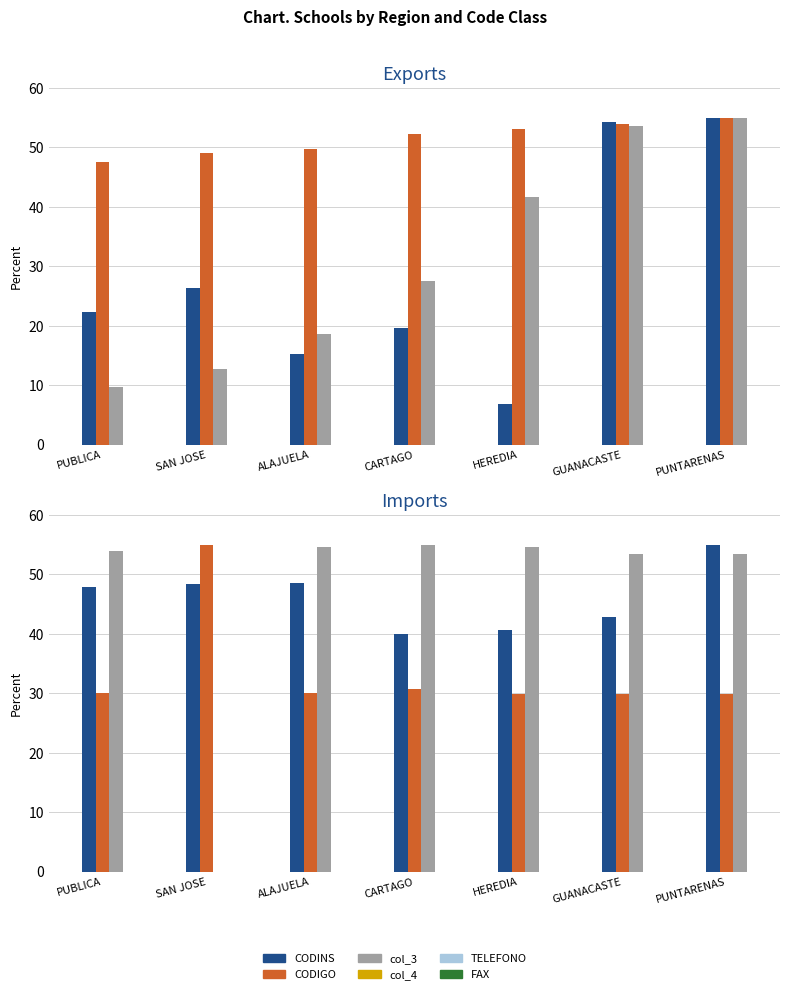

What is the total value across all series at GUANACASTE?

287.7